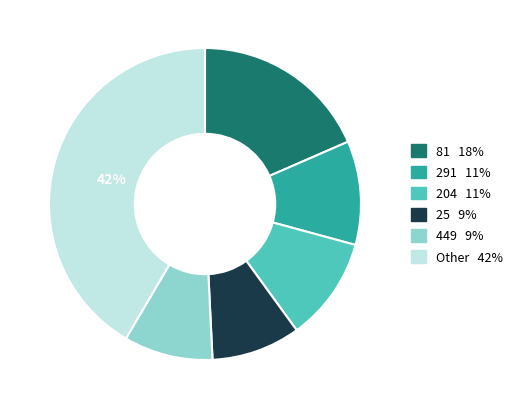

Is there a majority slice in this chart?

No